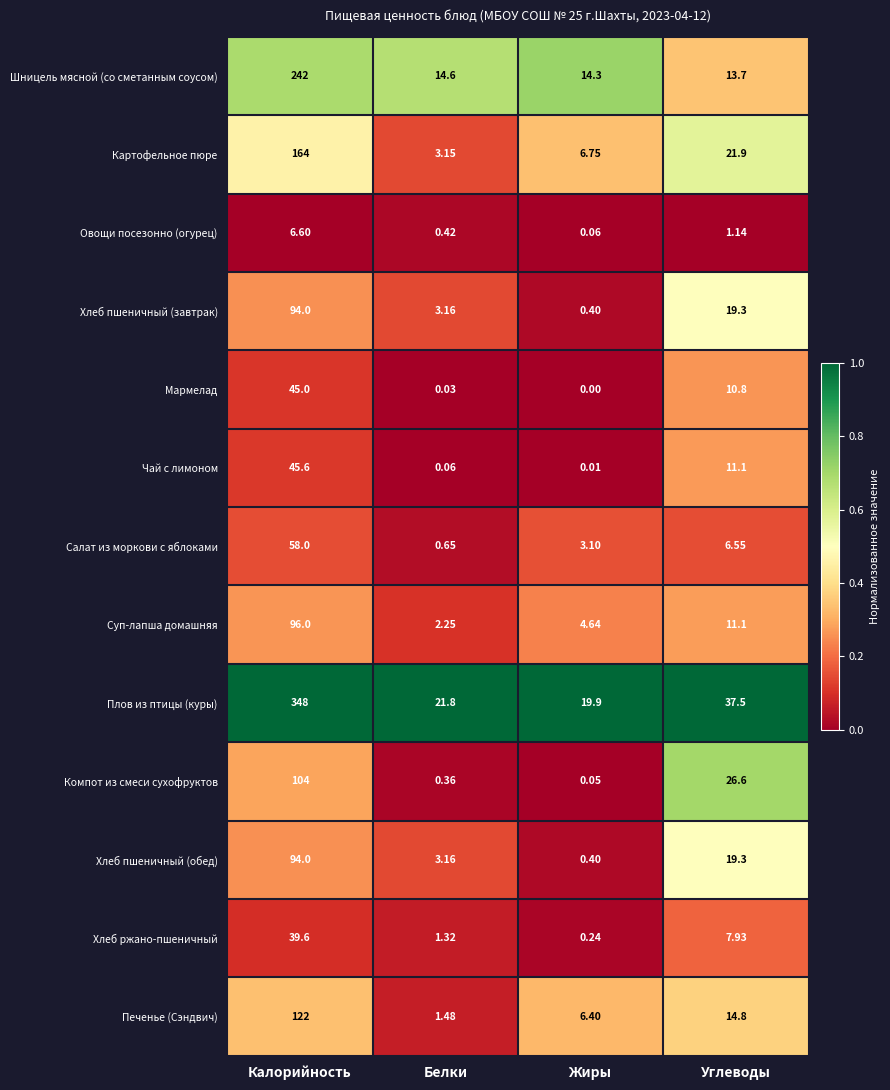

Which category has the lowest value in the Картофельное пюре series?

Белки